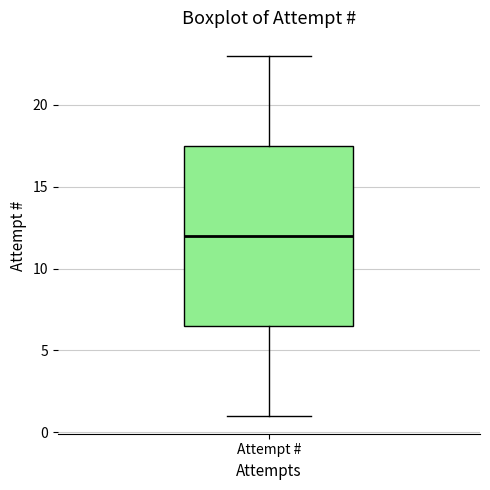

Transcribe this box plot: give where the median line is, the range the box spans, and where the two whiskers end, as read against the y-axis. The values are not printed on the chart, so give them approximately, as read against the axis.

median 12.0, box 6.5 to 17.5, whiskers 1.0 to 23.0